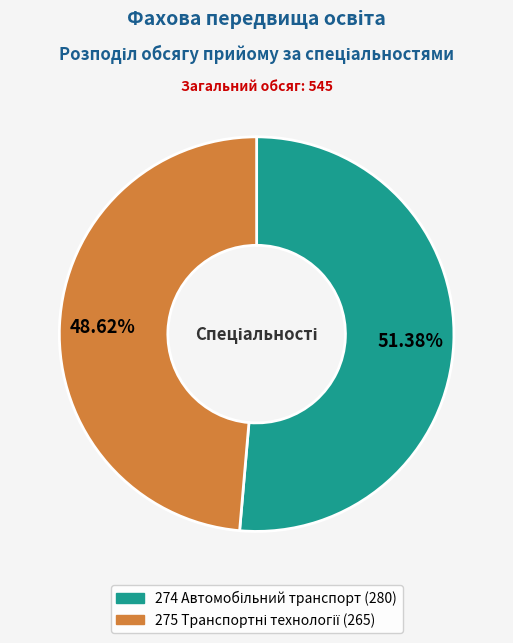

Does any single category account for the majority?

Yes